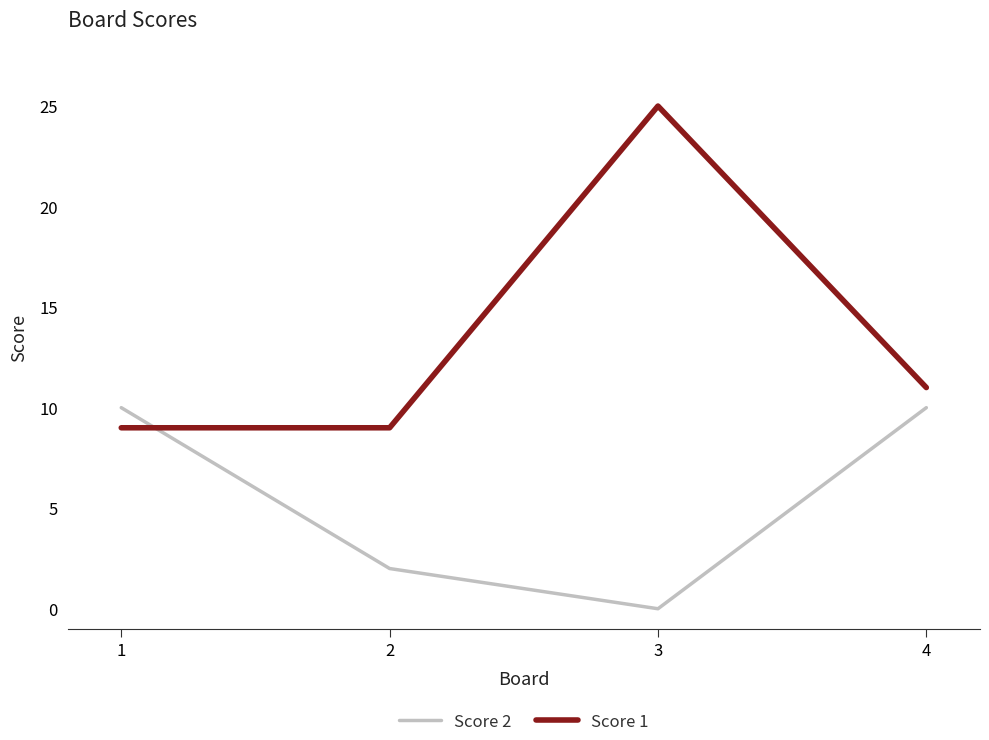

Reading left to right, extract all data points from this chart.

Score 2: 1=10	2=2	3=0	4=10
Score 1: 1=9	2=9	3=25	4=11